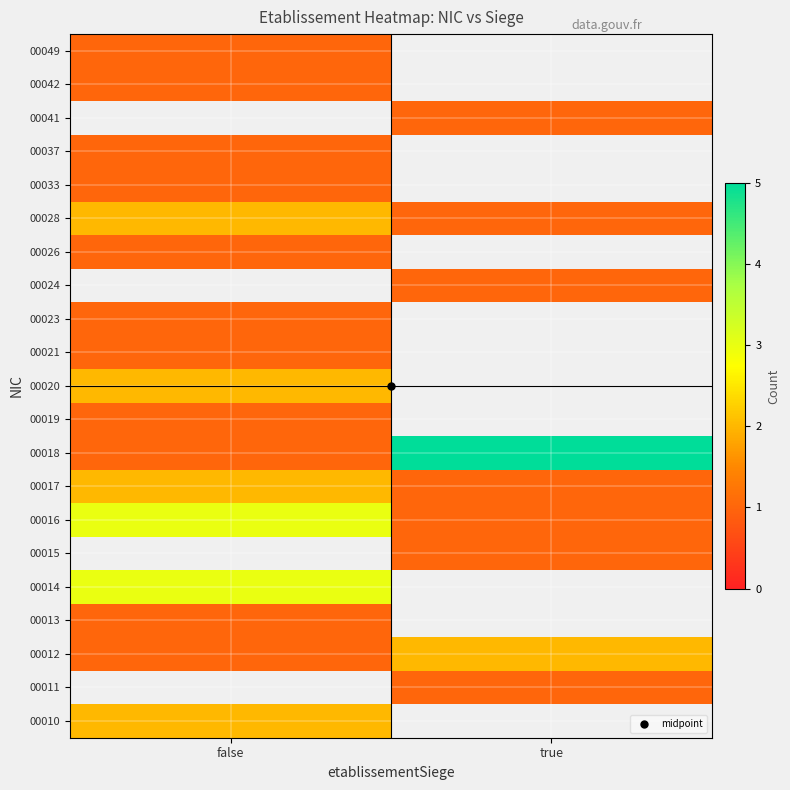

Rank the categories by 00020 value from highest to lowest.

false, true